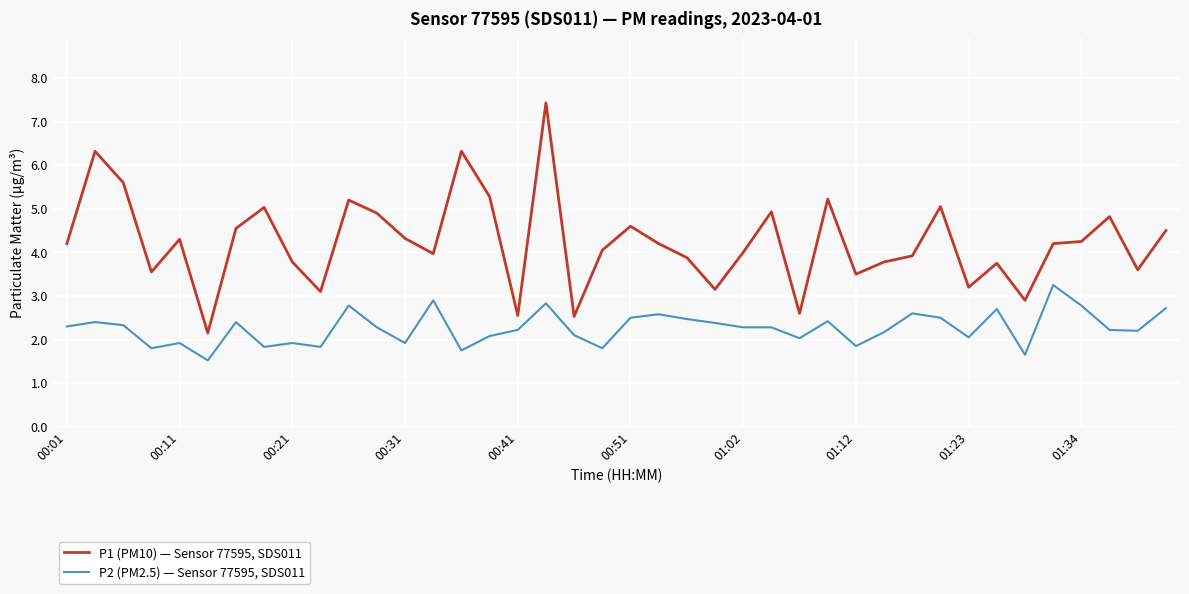

True or false: P1 (PM10) — Sensor 77595, SDS011 and P2 (PM2.5) — Sensor 77595, SDS011 cross at least once.

False